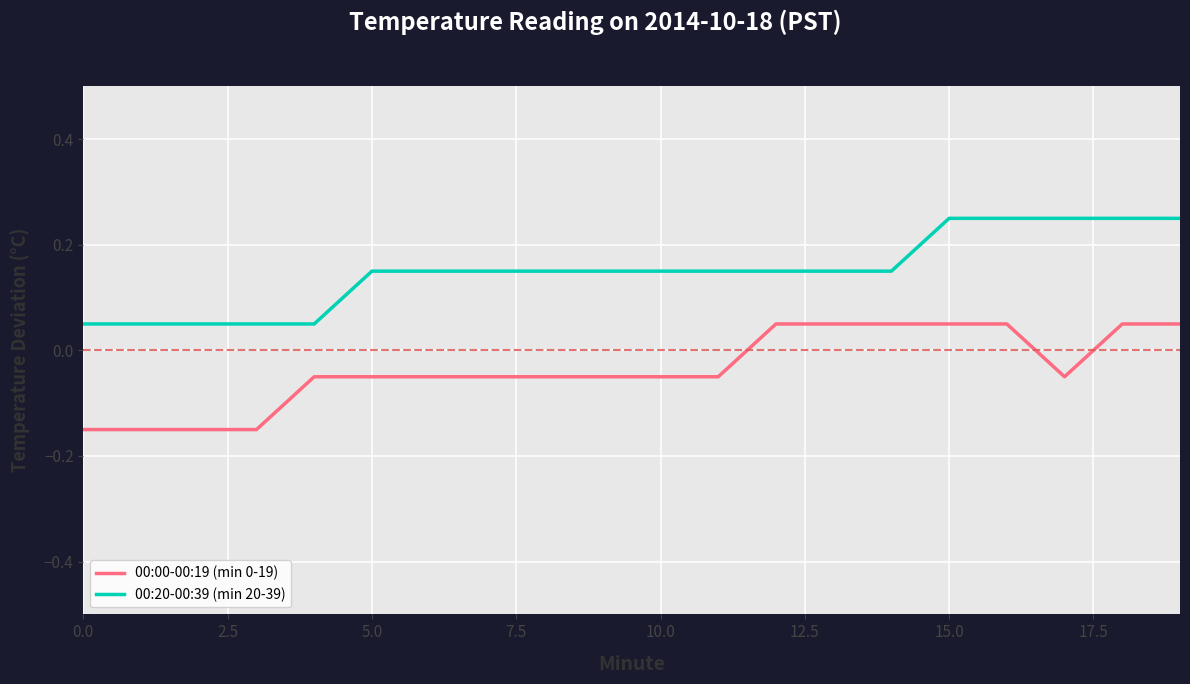

How many lines are shown in the chart?

2